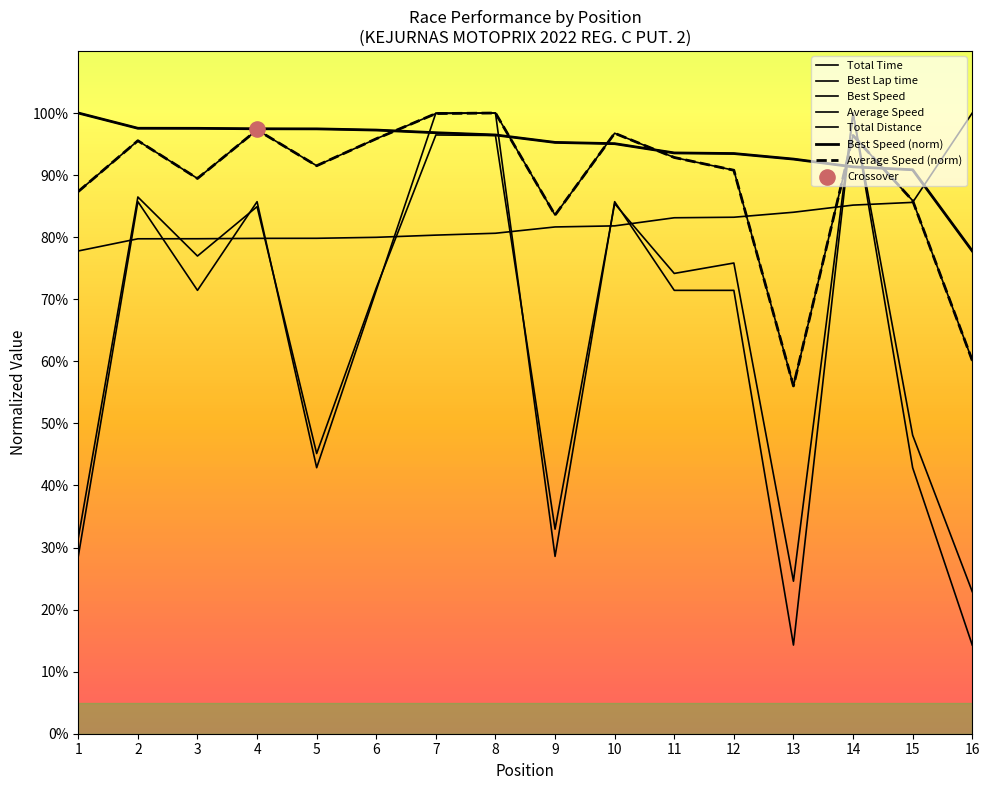

At how many categories does at least one series exceed 20?

16